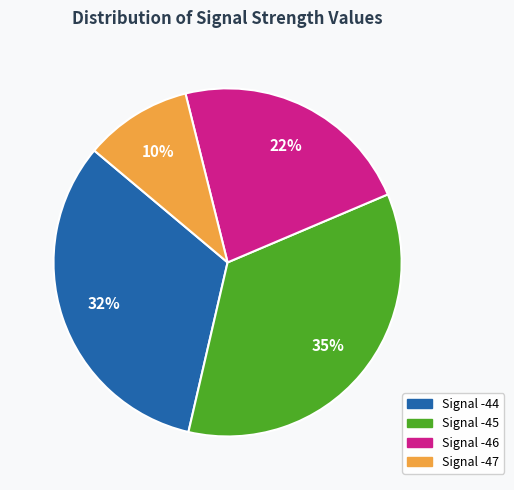

Is there any slice that represents more than half of the pie?

No